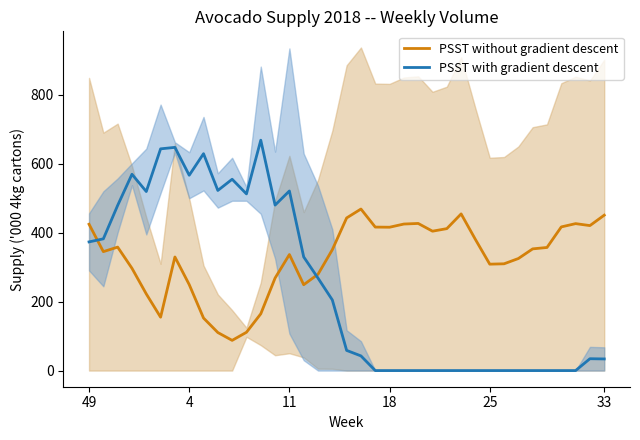

The PSST with gradient descent series shows 630.1 at 49. True or false?

False